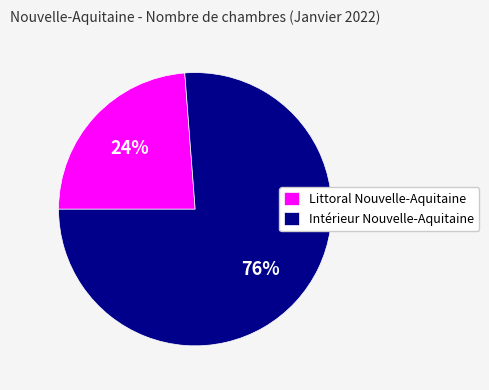

Which has a higher value, Littoral Nouvelle-Aquitaine or Intérieur Nouvelle-Aquitaine?

Intérieur Nouvelle-Aquitaine